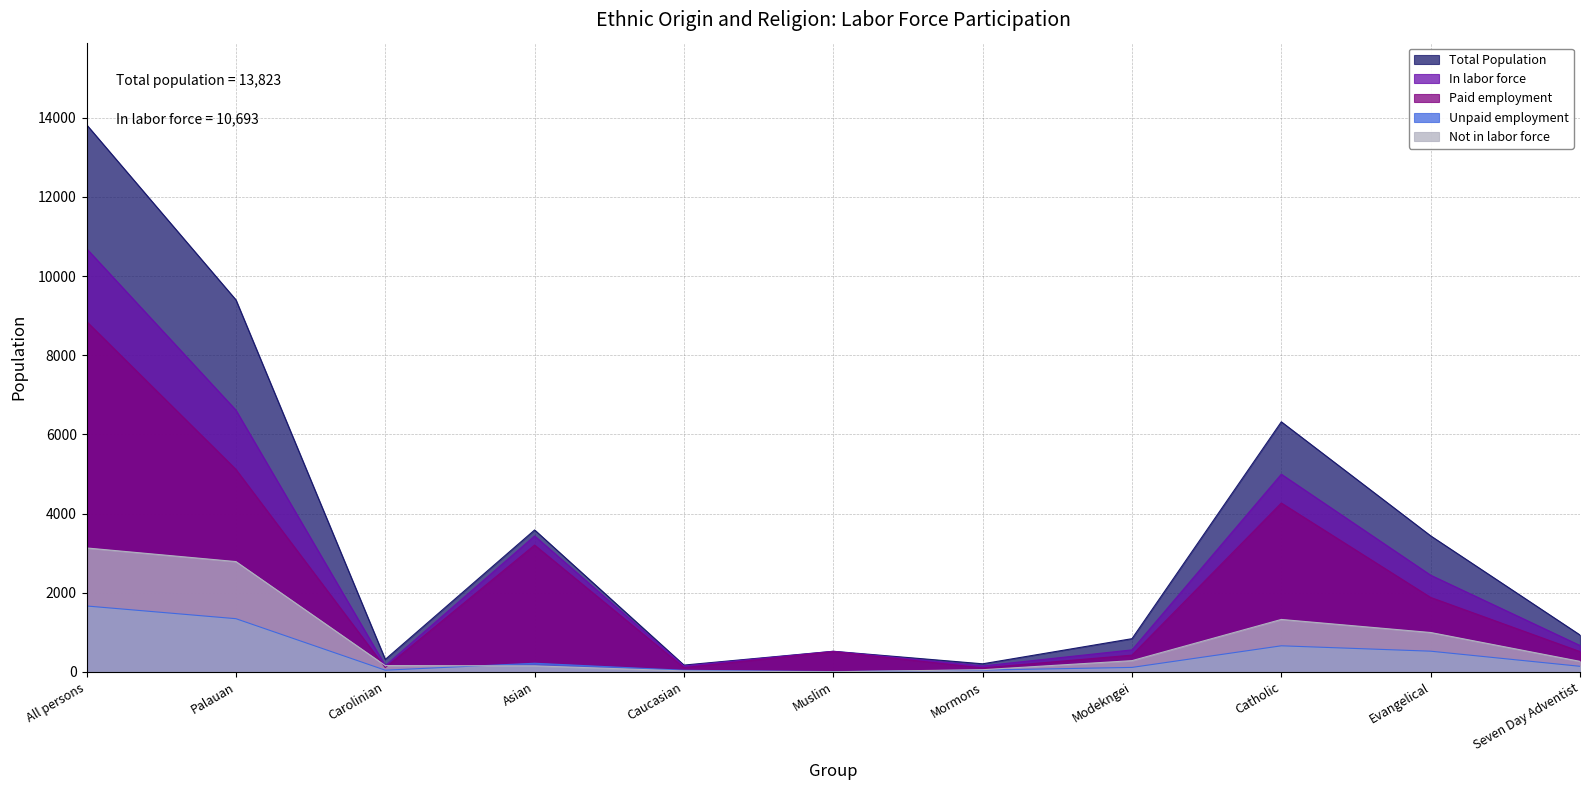

What is the label of the 6th point from the right?

Muslim